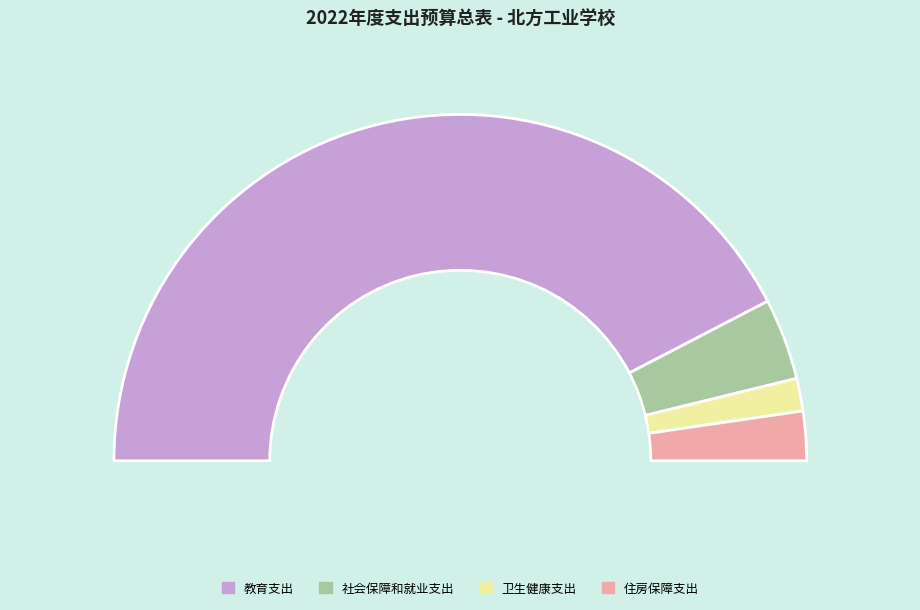

The 住房保障支出 slice represents 5% of the pie. True or false?

True